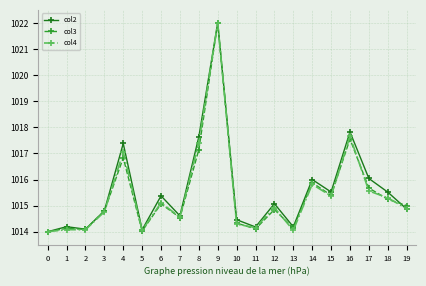

Does the chart display data point markers on the line(s)?

Yes